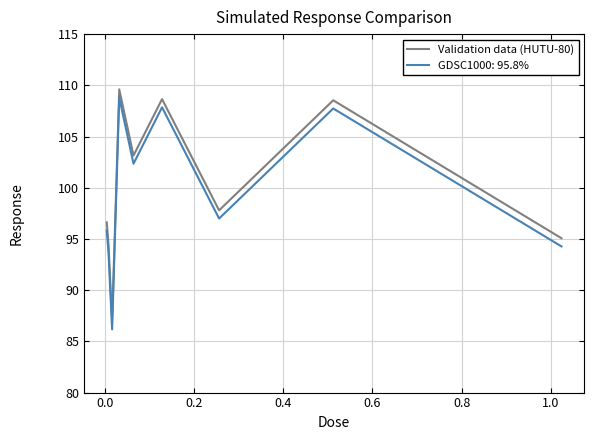

True or false: GDSC1000: 95.8% and Validation data (HUTU-80) intersect in this chart.

False